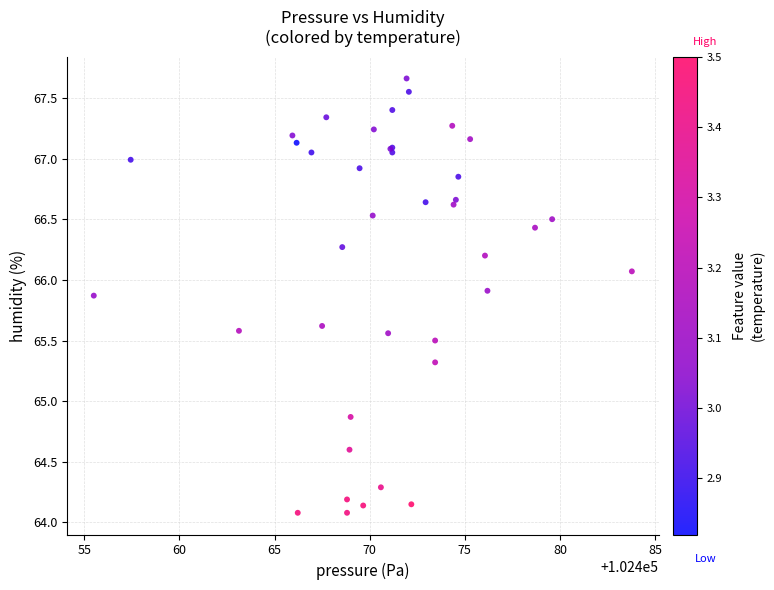

What Y value in the scatter plot is closest to 65?

64.9